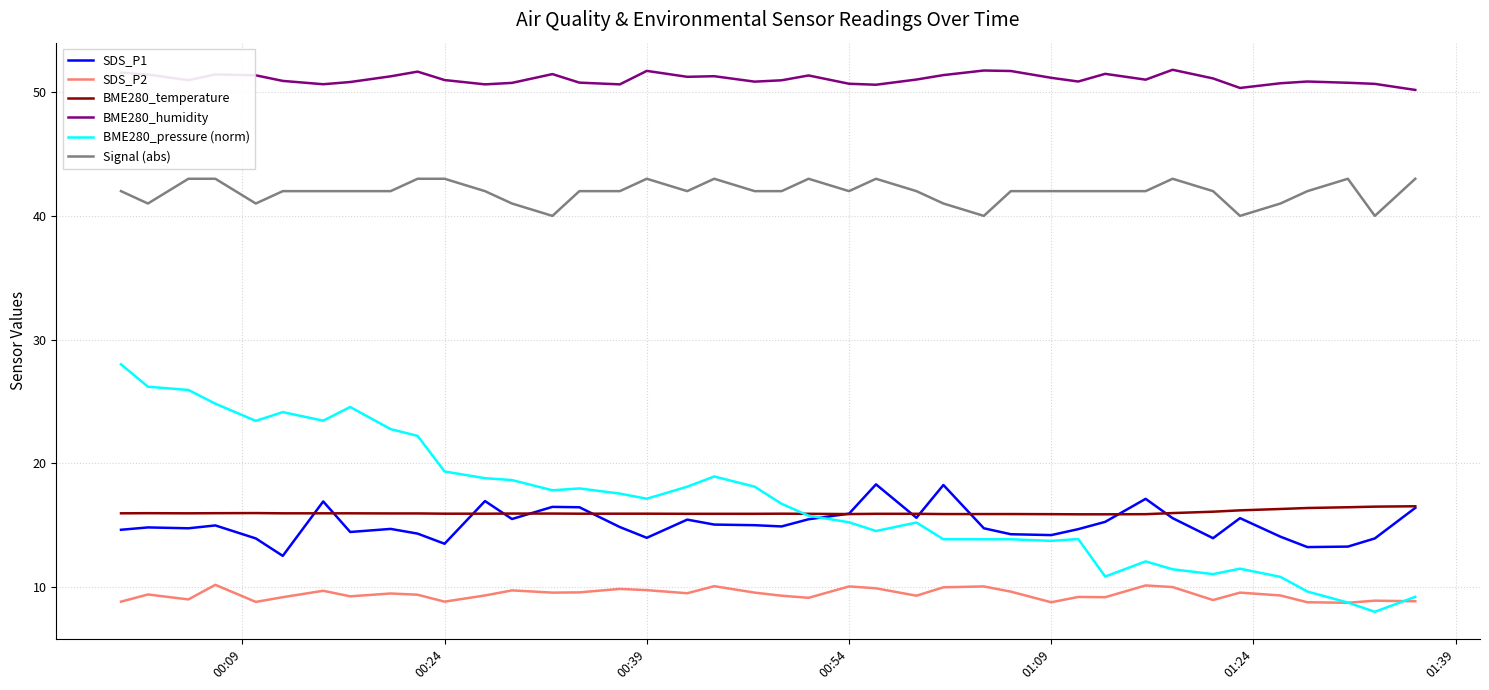

True or false: SDS_P2 and SDS_P1 cross at least once.

False